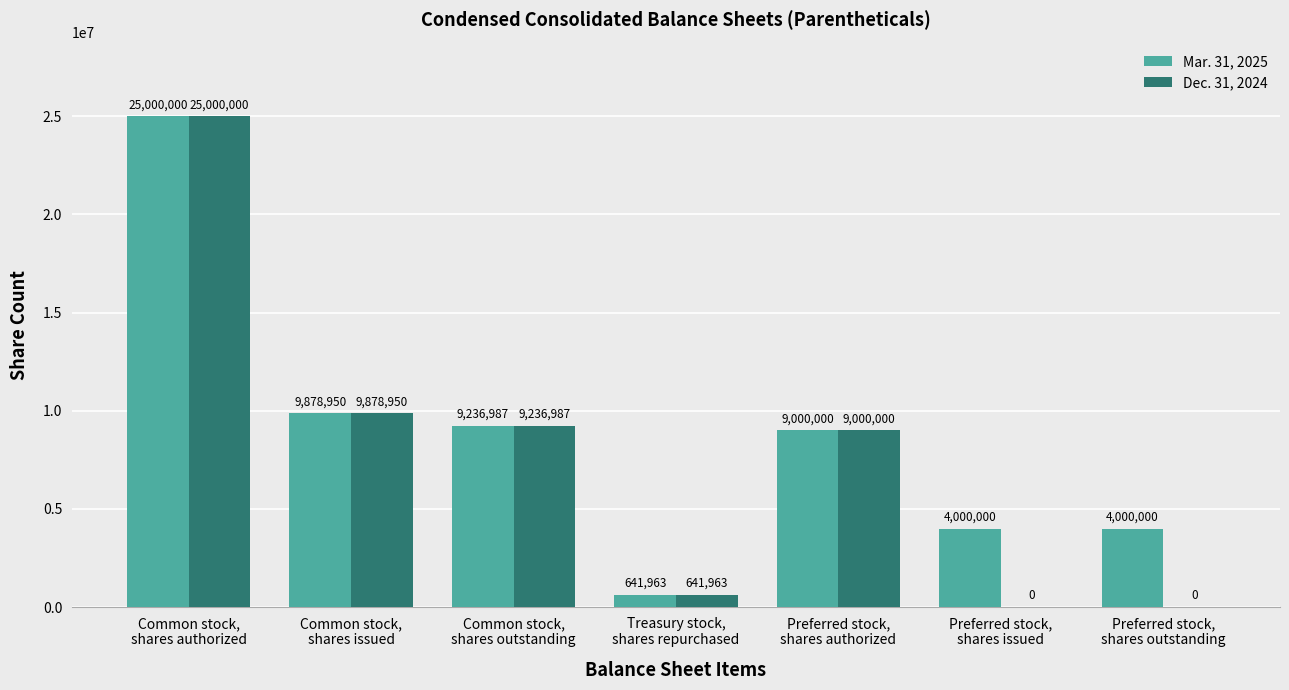

What is the sum of all Mar. 31, 2025 values?

61757900